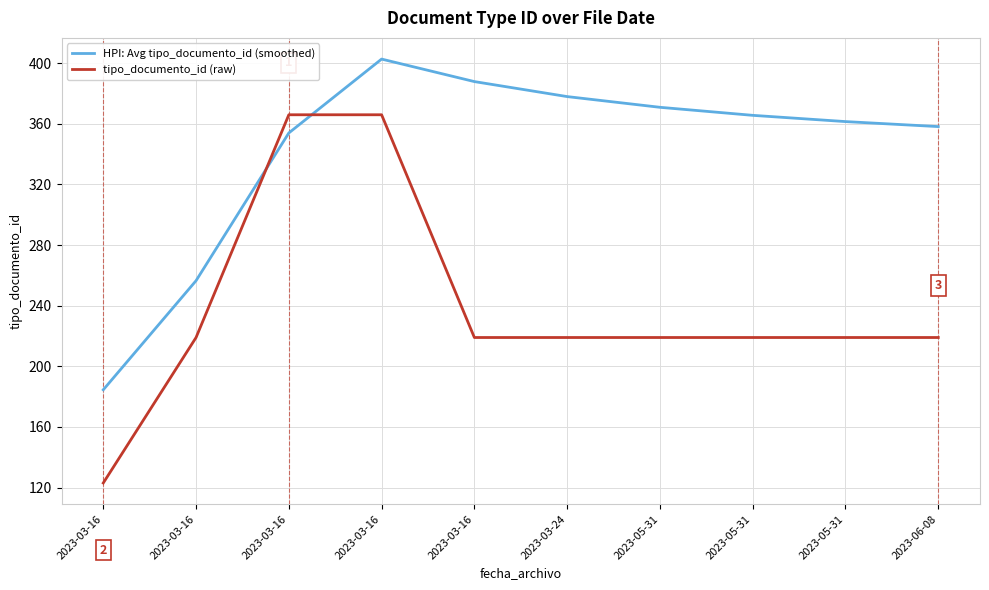

Is it true that tipo_documento_id (raw) equals 219.0 at 2023-05-31?

True